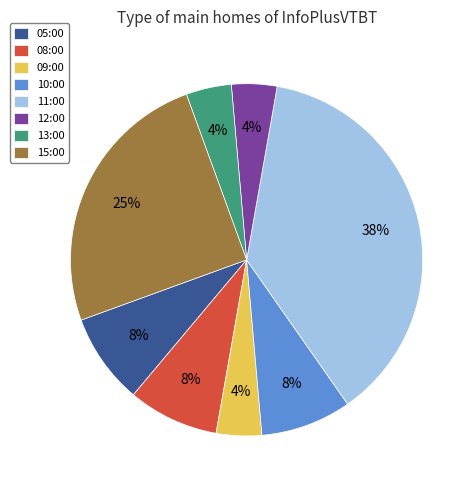

To the nearest percent, what is the average slice percentage?

12%